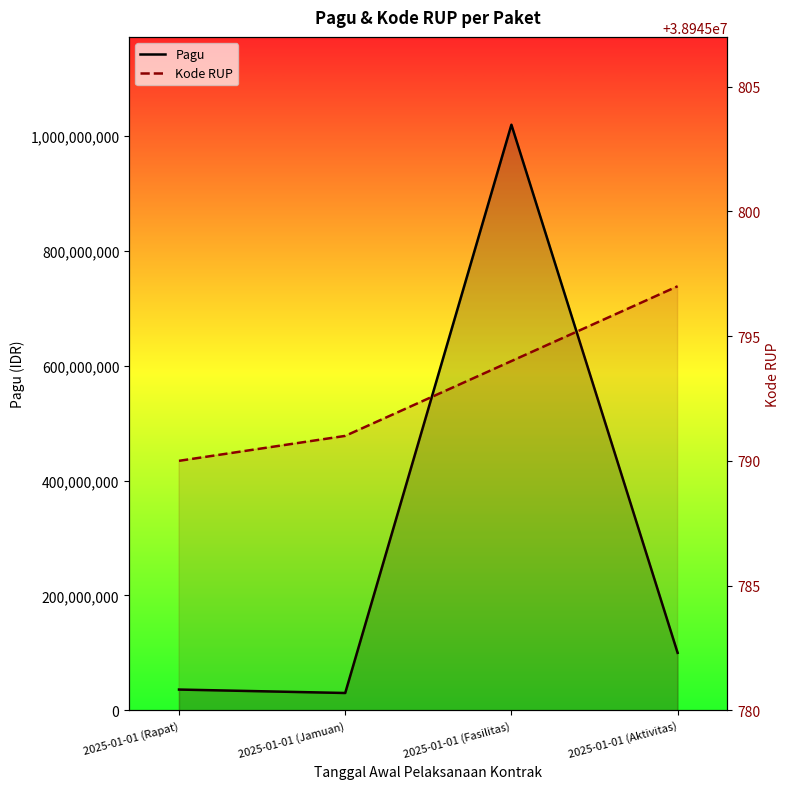

How many data points in Pagu are less than 100000000?

2